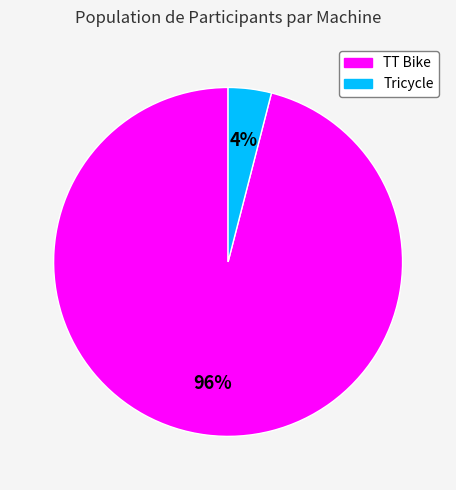

True or false: TT Bike accounts for 88% of the total.

False